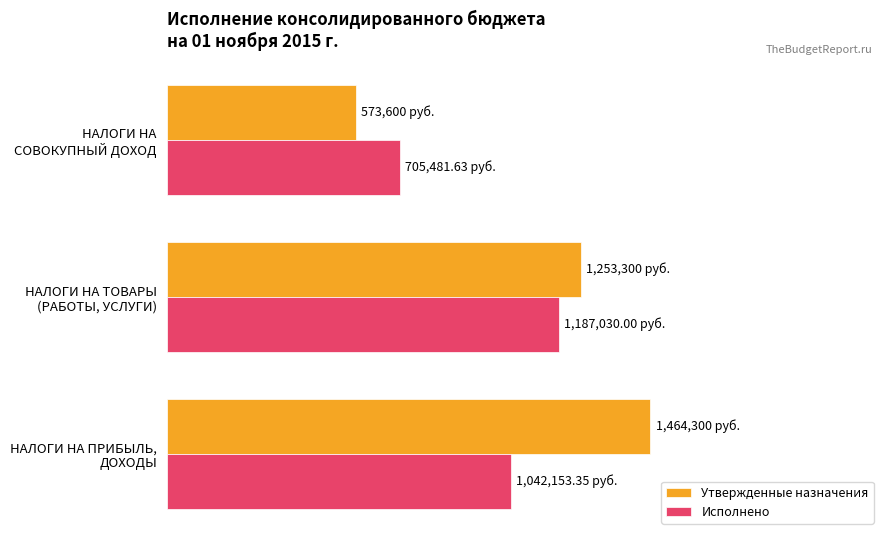

What is the difference between the maximum and minimum values in the Исполнено series?

481548.4